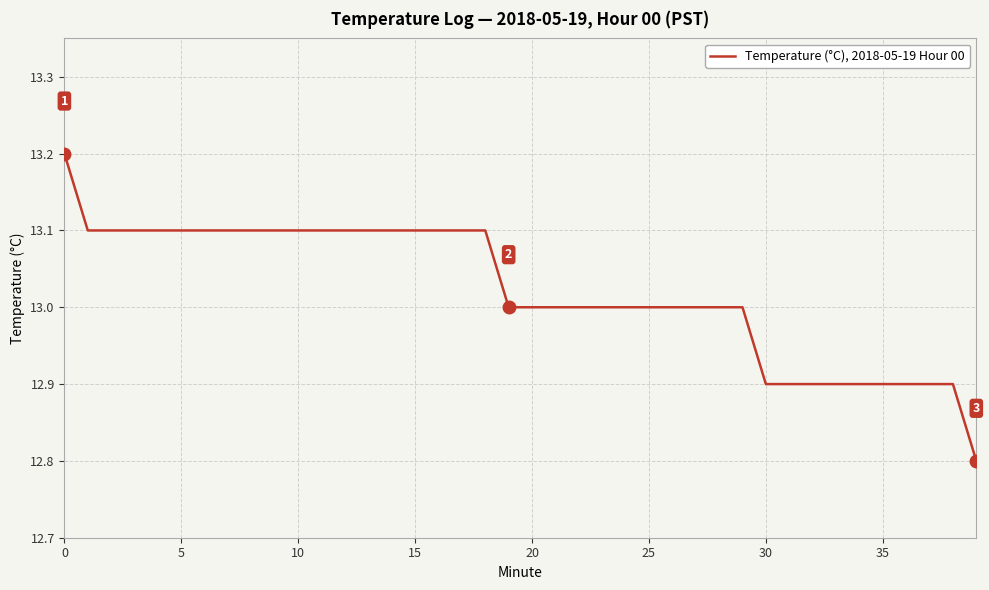

Reading left to right, transcribe all the data shown in this chart.

13.2	13.1	13.1	13.1	13.1	13.1	13.1	13.1	13.1	13.1	13.1	13.1	13.1	13.1	13.1	13.1	13.1	13.1	13.1	13.0	13.0	13.0	13.0	13.0	13.0	13.0	13.0	13.0	13.0	13.0	12.9	12.9	12.9	12.9	12.9	12.9	12.9	12.9	12.9	12.8